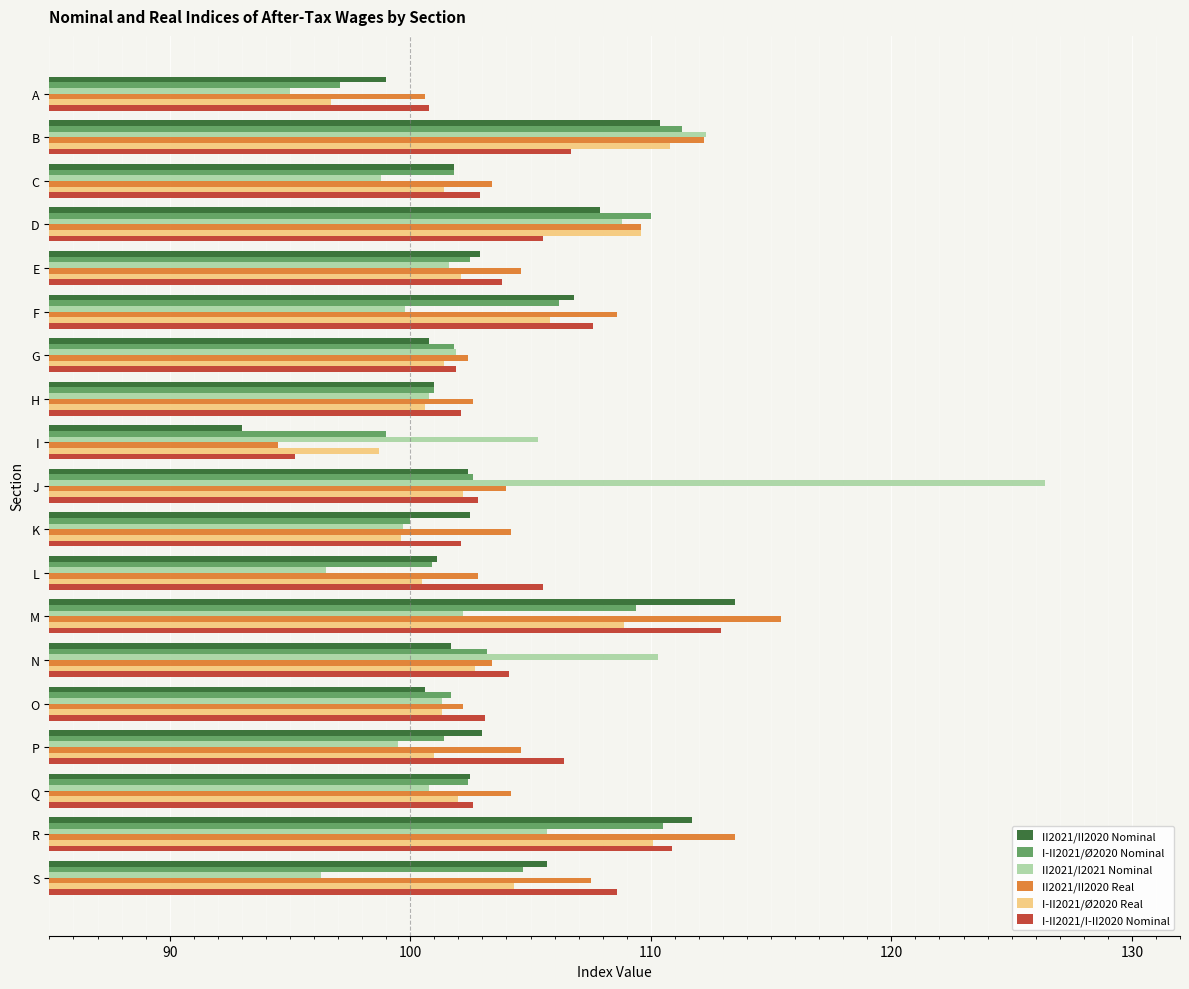

What is the maximum value for II2021/II2020 Real?

115.4